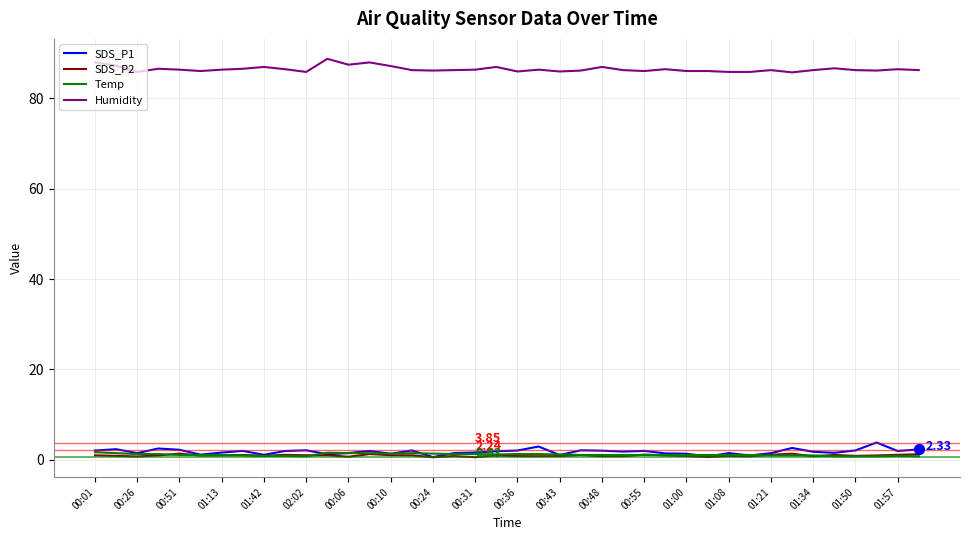

Which series has the largest total across all categories?

Humidity